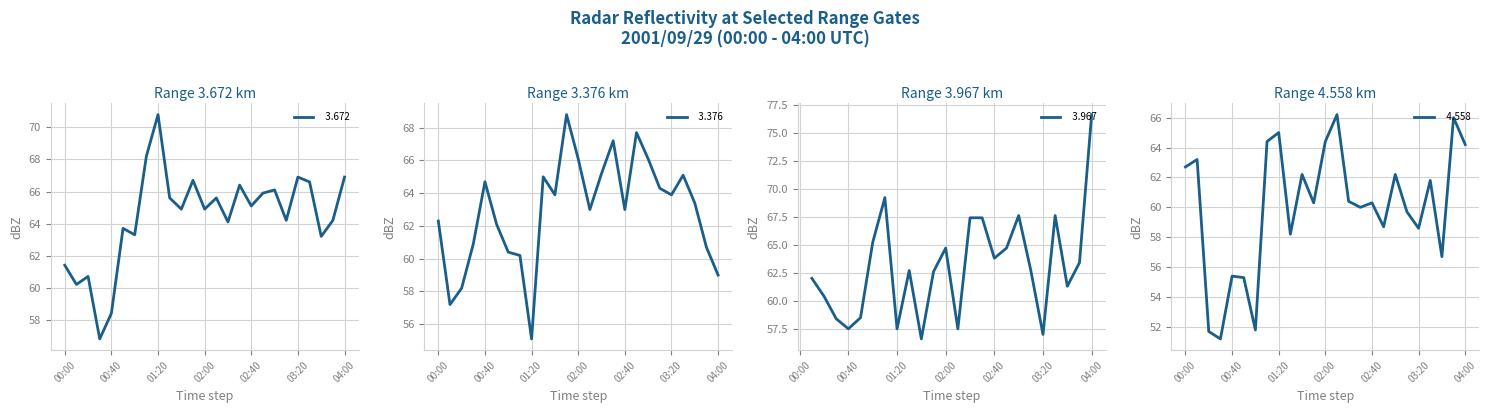

What is the spread (max minus min) of values at 00:20?

9.0